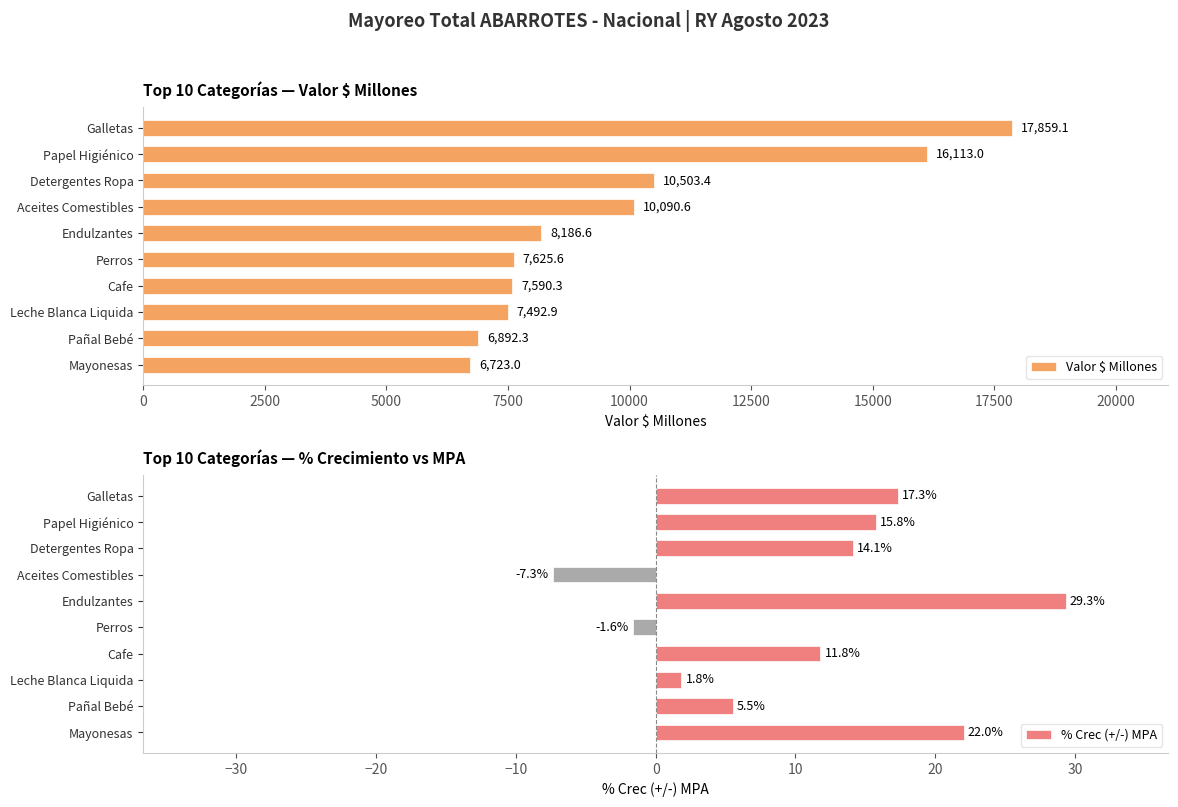

At which label is % Crec (+/-) MPA closest to 11?

Cafe